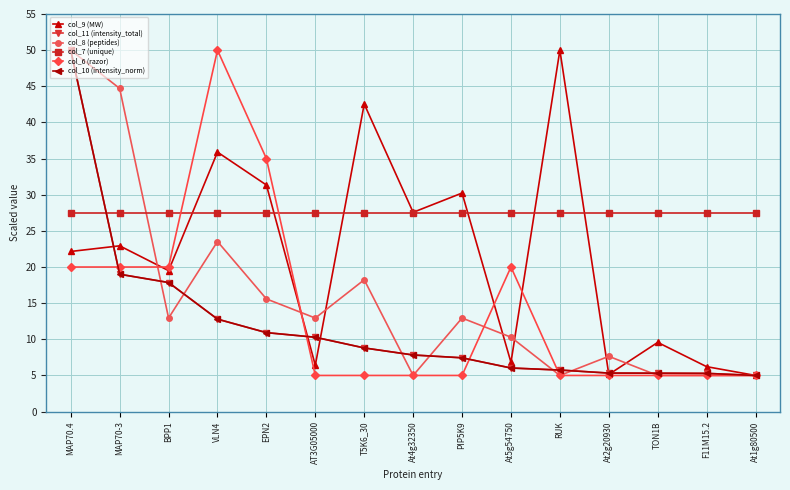

Is the value of col_8 (peptides) at At5g54750 greater than the value of col_7 (unique) at AT3G05000?

No